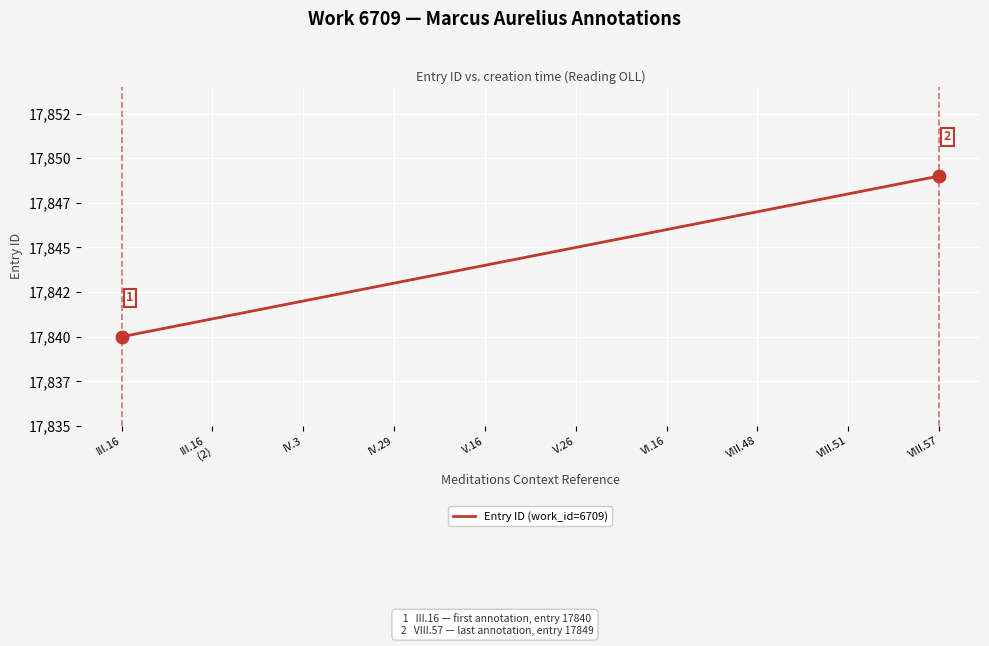

Where does the data first go above 17845?

VI.16